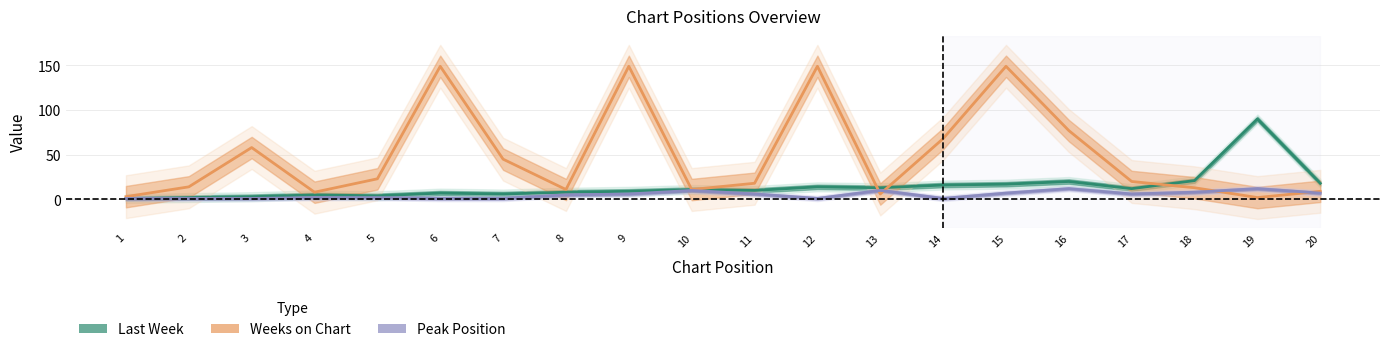

Which category has the lowest value in the Weeks on Chart series?

19